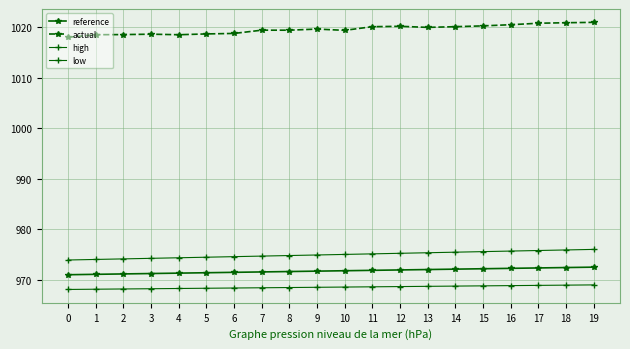

Which category has the highest value across all series?

19